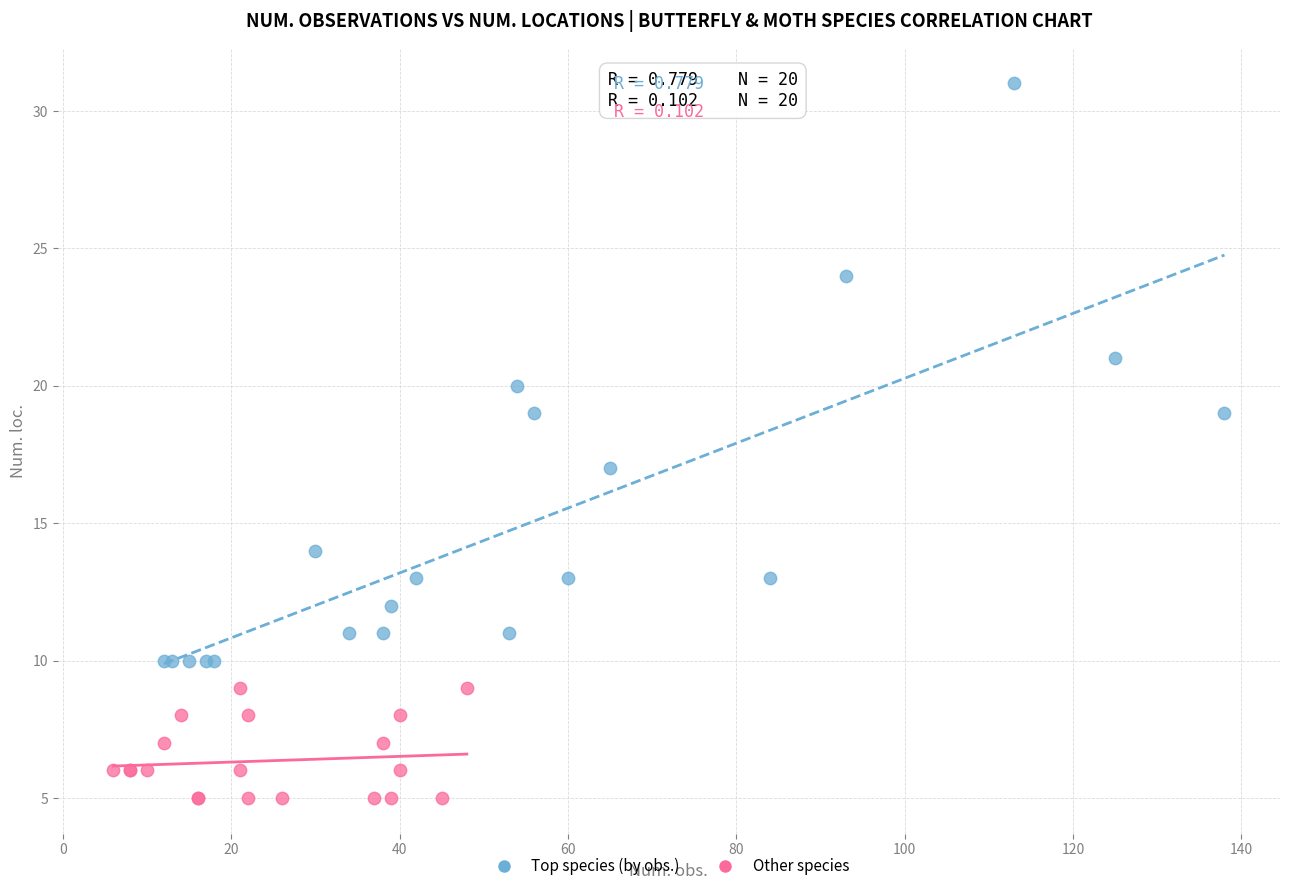

Which series has the widest spread of Y values?

Top species (by obs.)